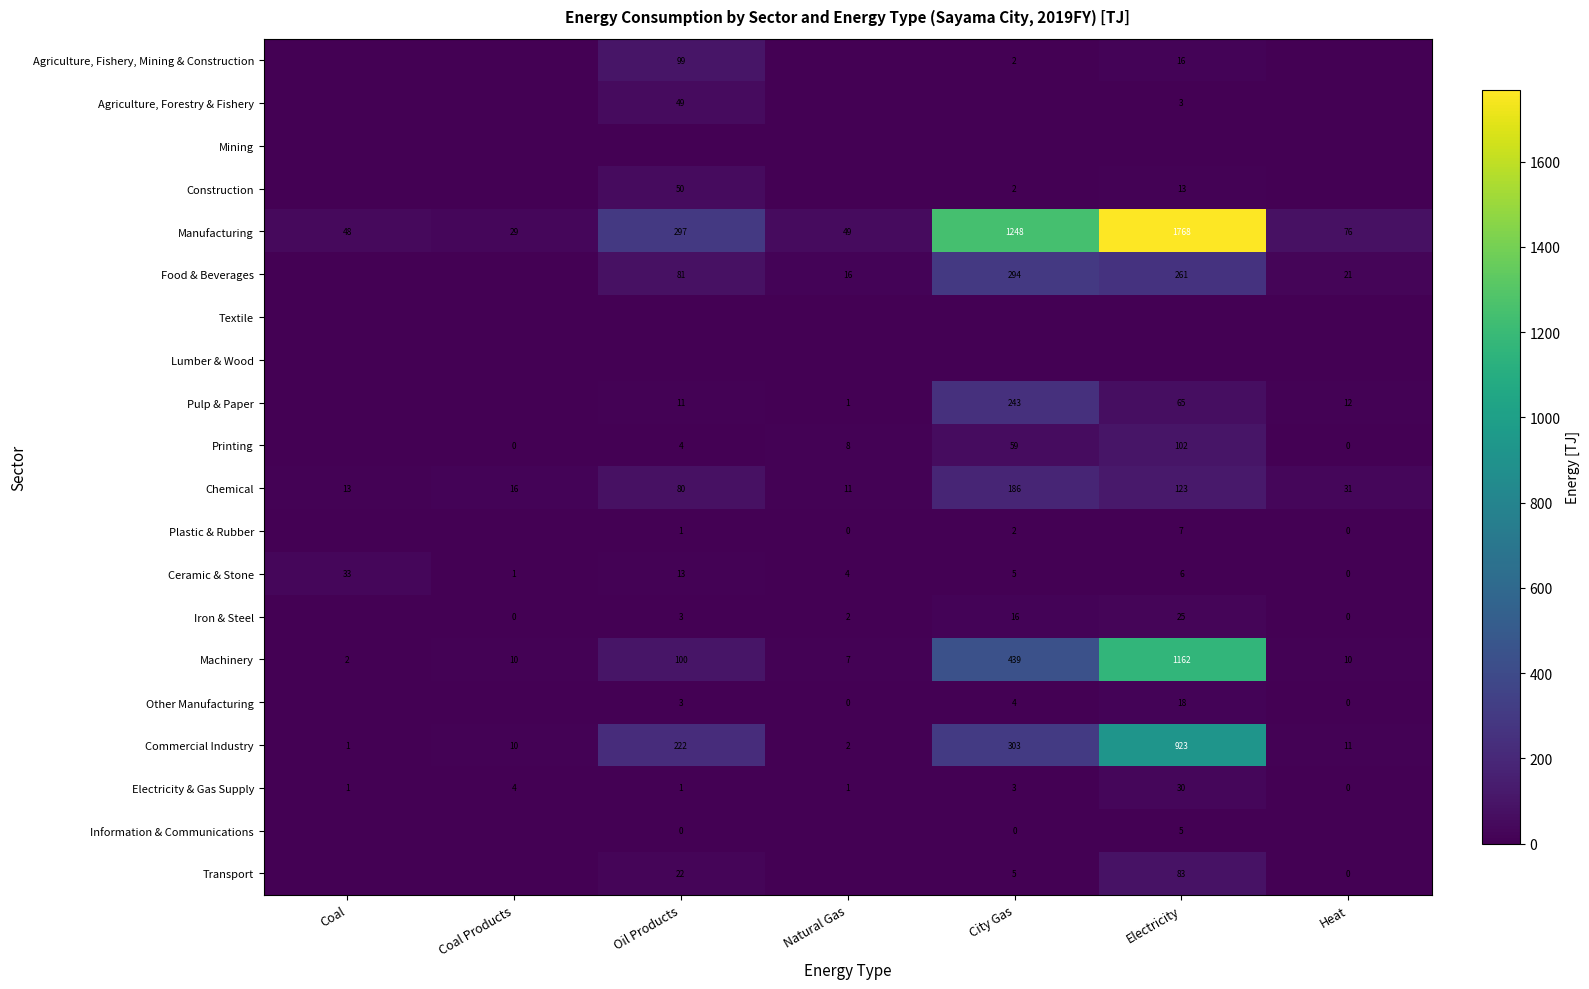

Is it true that Manufacturing equals 517.4 at City Gas?

False